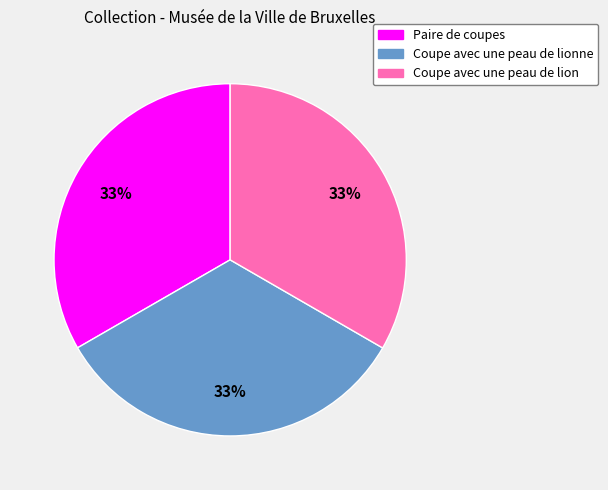

To the nearest percent, what portion does Paire de coupes represent?

33%